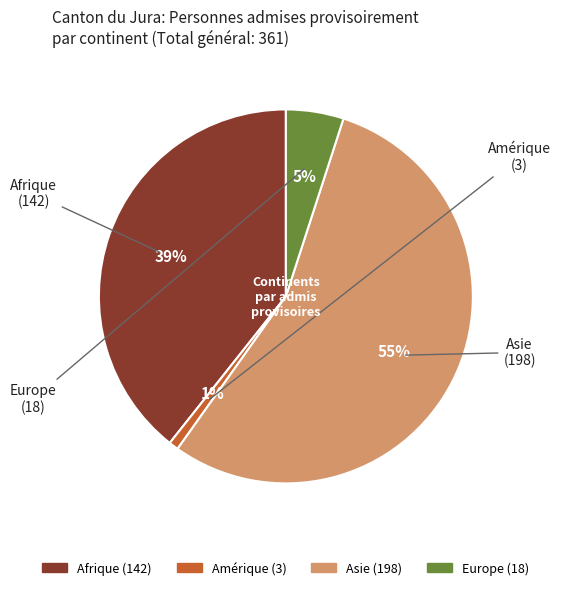

Approximately how many times larger is the value at Afrique compared to Asie?

0.7